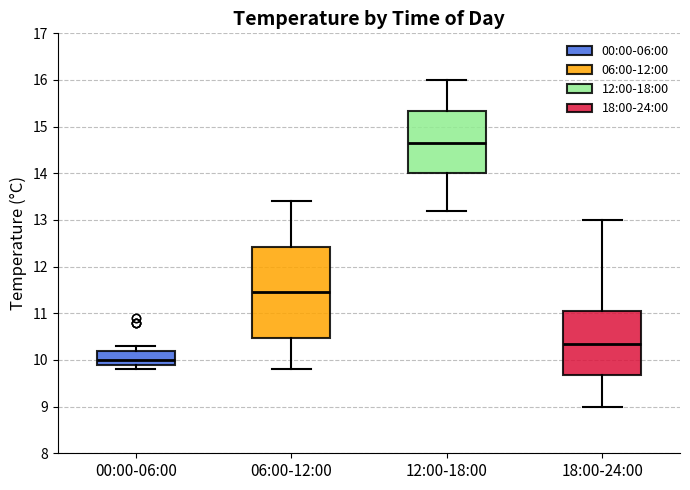

Which box is the tallest, from its lower edge to its upper edge?

06:00-12:00